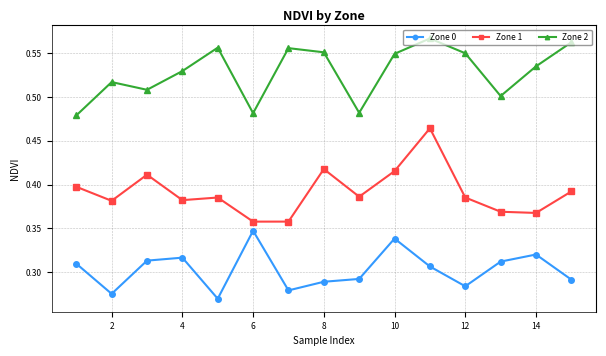

List the series in order of their peak value, lowest first.

Zone 0, Zone 1, Zone 2